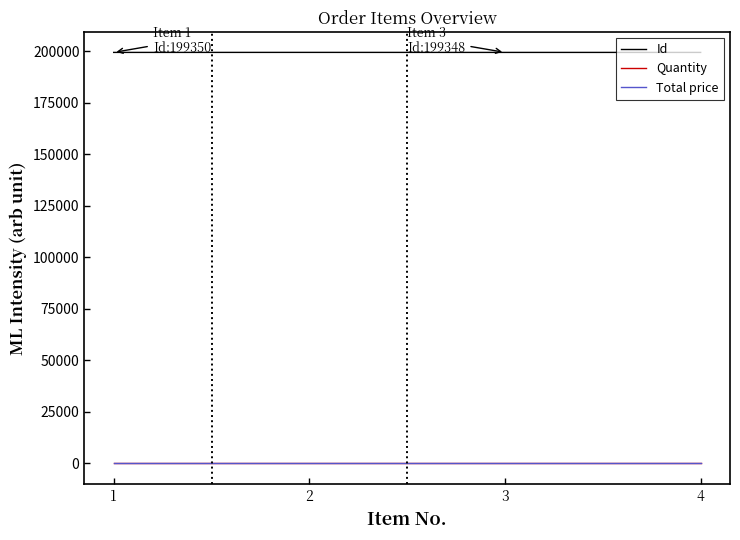

At how many categories does at least one series exceed 105065?

4